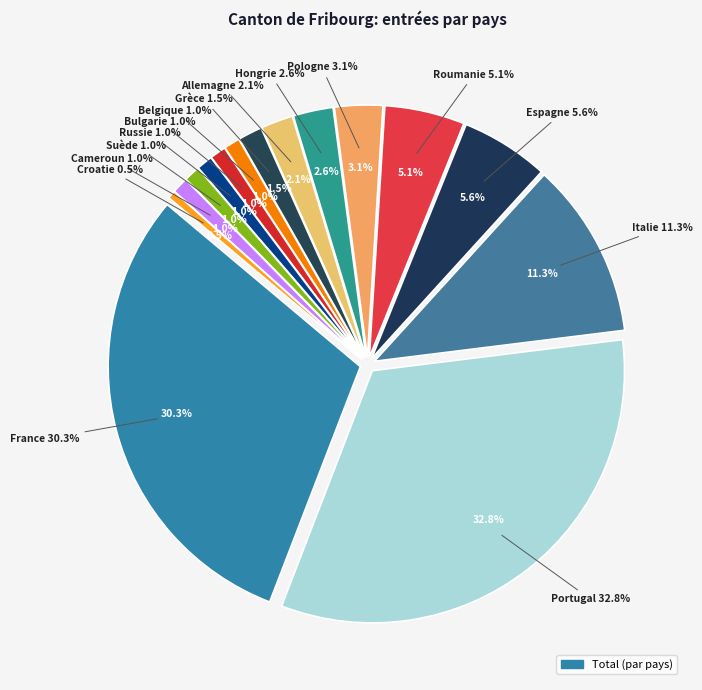

What is the change in value from France to Cameroun?

-57